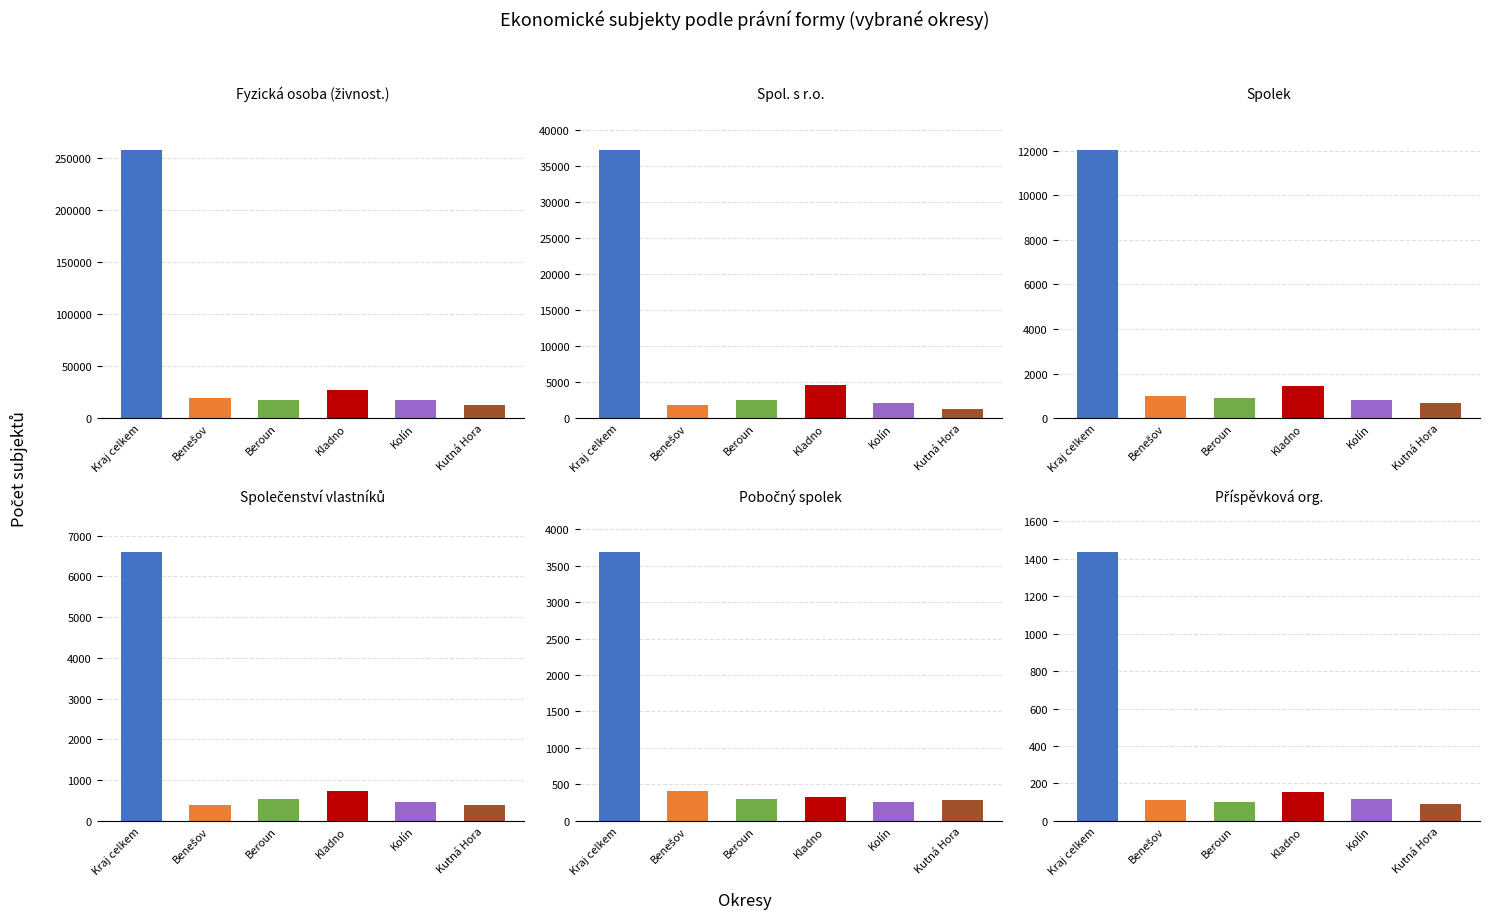

True or false: Pobočný spolek has a value of 174 at Kutná Hora.

False